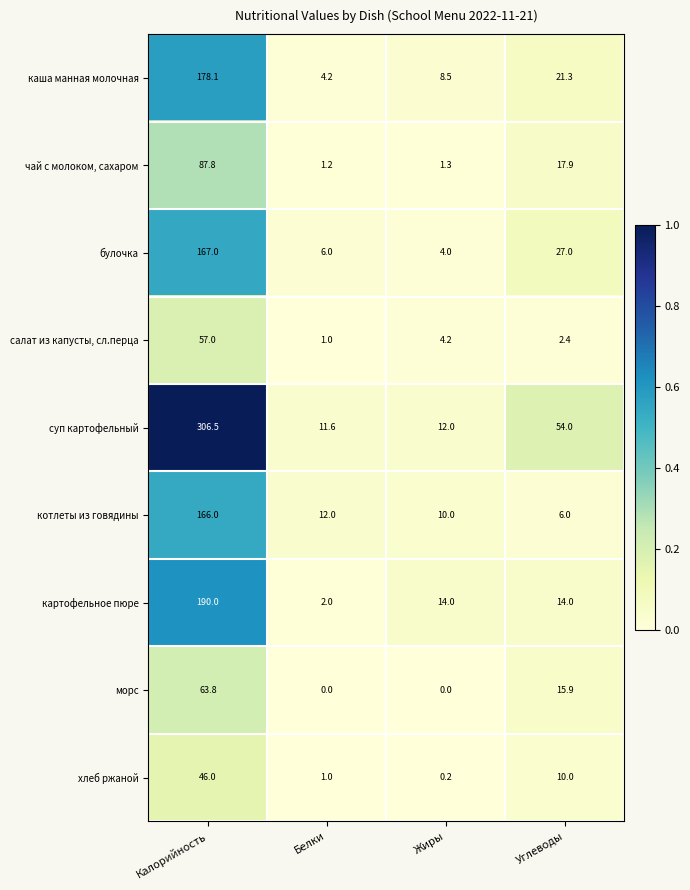

Which series has the widest spread of values?

суп картофельный